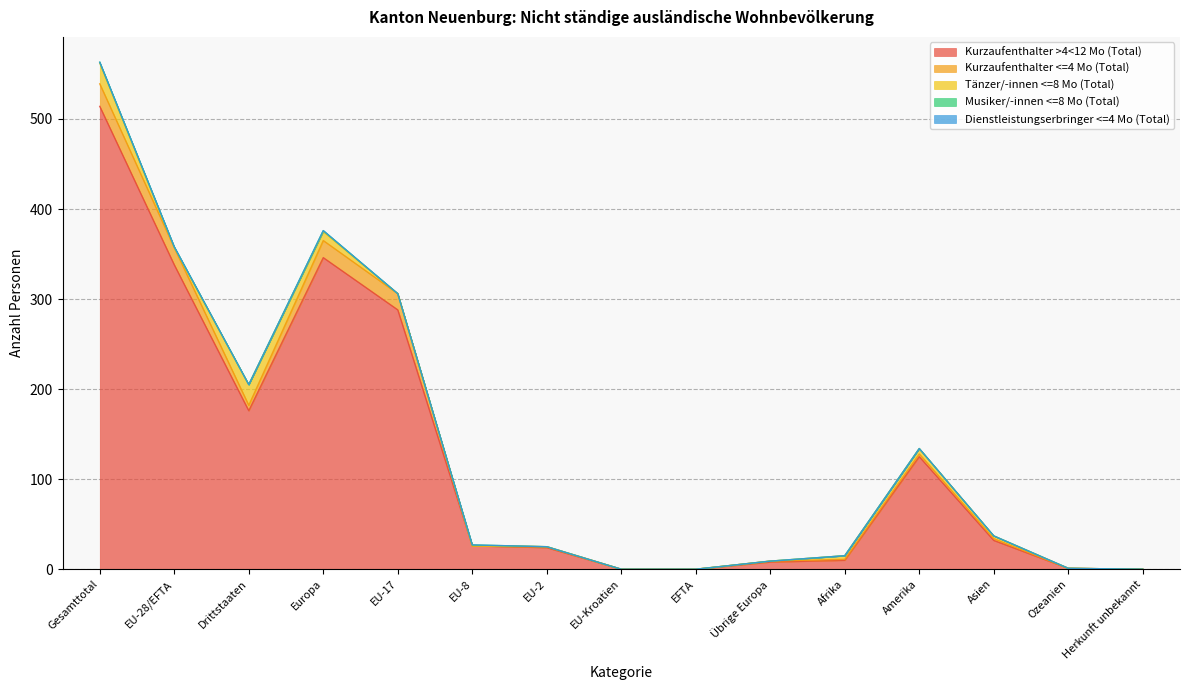

How many values in the Kurzaufenthalter >4<12 Mo (Total) series exceed 26?

7